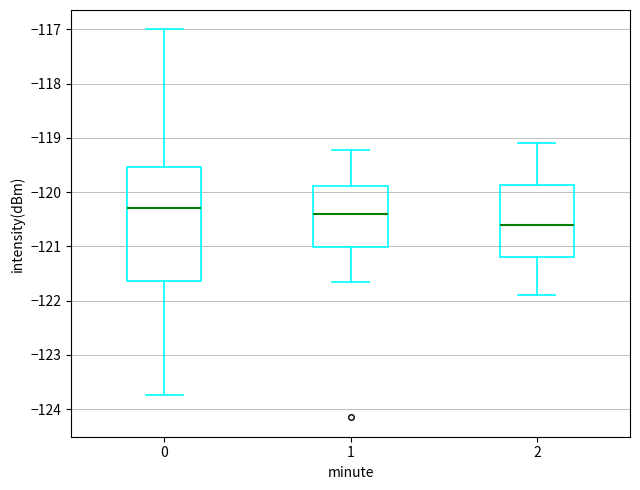

Reading left to right, transcribe this box plot: for each box, give where its median line is, the range the box spans, and where its two whiskers end, as read against the y-axis. The values are not printed on the chart, so give them approximately, as read against the axis.

0: median -120.3, box -121.6 to -119.5, whiskers -123.7 to -117.0
1: median -120.4, box -121.0 to -119.9, whiskers -121.7 to -119.2
2: median -120.6, box -121.2 to -119.9, whiskers -121.9 to -119.1